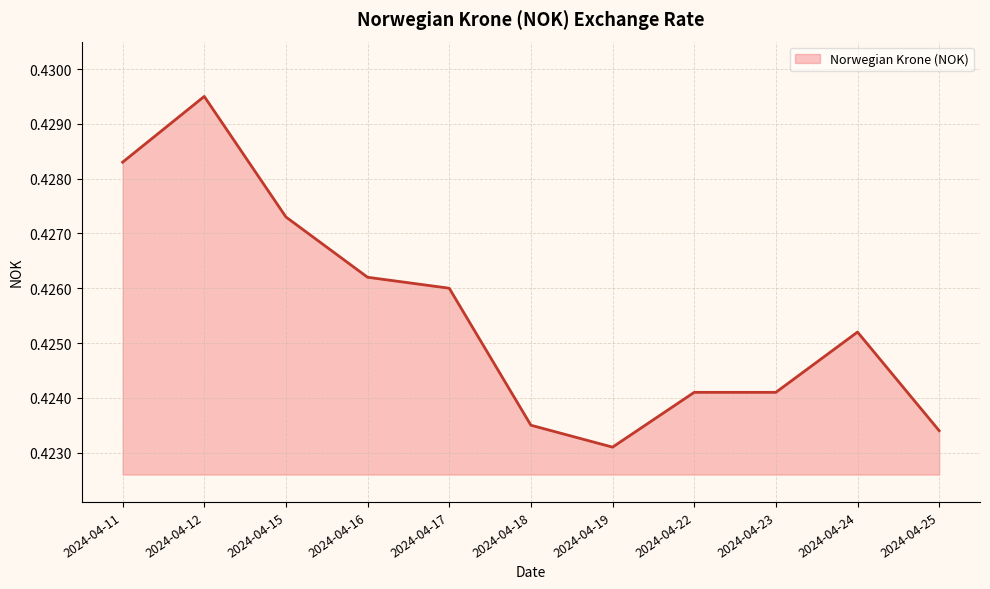

What is the sum of all values?

4.7